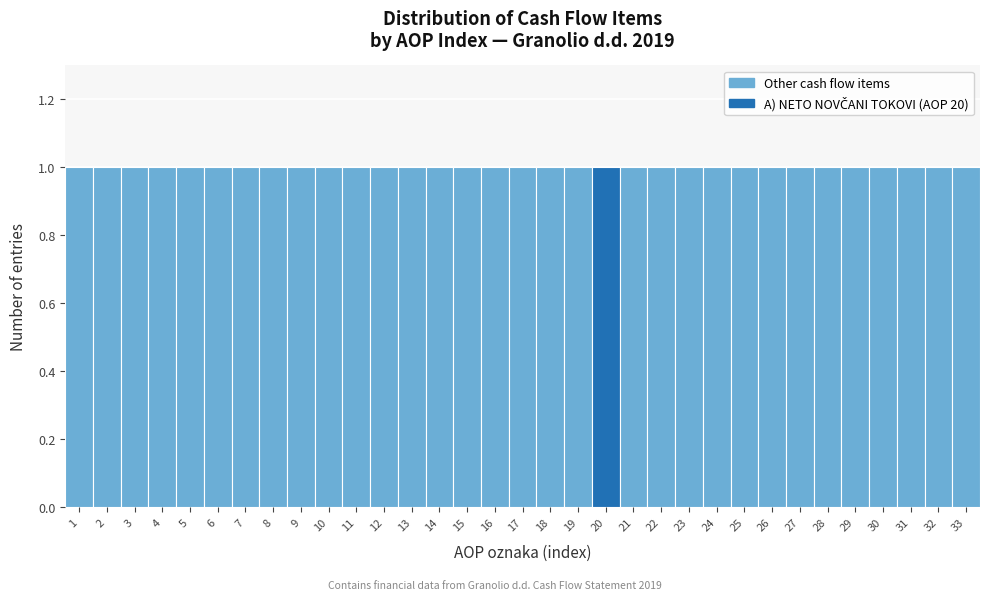

Reading left to right, transcribe this chart: for each bar, give the range it covers on the x-axis and its height. The values are not printed on the chart, so give them approximately, as read against the axis.

0.5 to 1.5: 1
1.5 to 2.5: 1
2.5 to 3.5: 1
3.5 to 4.5: 1
4.5 to 5.5: 1
5.5 to 6.5: 1
6.5 to 7.5: 1
7.5 to 8.5: 1
8.5 to 9.5: 1
9.5 to 10.5: 1
10.5 to 11.5: 1
11.5 to 12.5: 1
12.5 to 13.5: 1
13.5 to 14.5: 1
14.5 to 15.5: 1
15.5 to 16.5: 1
16.5 to 17.5: 1
17.5 to 18.5: 1
18.5 to 19.5: 1
19.5 to 20.5: 1
20.5 to 21.5: 1
21.5 to 22.5: 1
22.5 to 23.5: 1
23.5 to 24.5: 1
24.5 to 25.5: 1
25.5 to 26.5: 1
26.5 to 27.5: 1
27.5 to 28.5: 1
28.5 to 29.5: 1
29.5 to 30.5: 1
30.5 to 31.5: 1
31.5 to 32.5: 1
32.5 to 33.5: 1